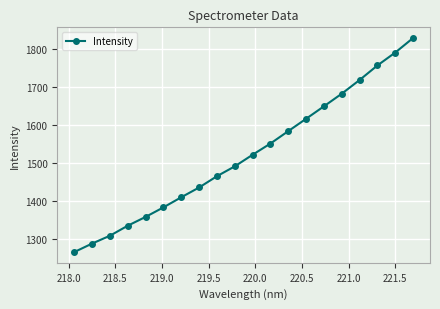

What is the difference between the second highest and second lowest values?

502.8